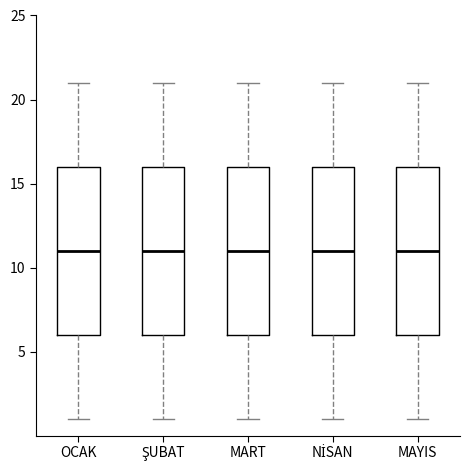

Where does the median line of the box for MART sit on the y-axis? The values are not printed on the chart, so give them approximately, as read against the axis.

11